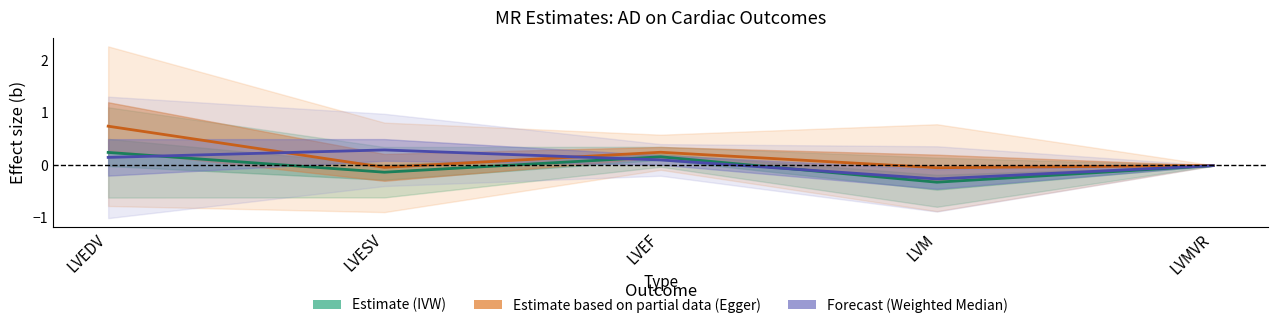

Where does the Forecast (Weighted Median) series first go above 0?

LVEDV